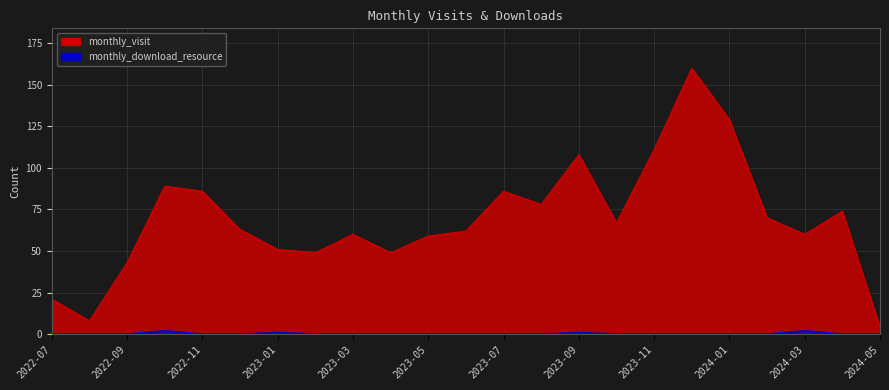

At which label is monthly_download_resource closest to 1?

2023-01